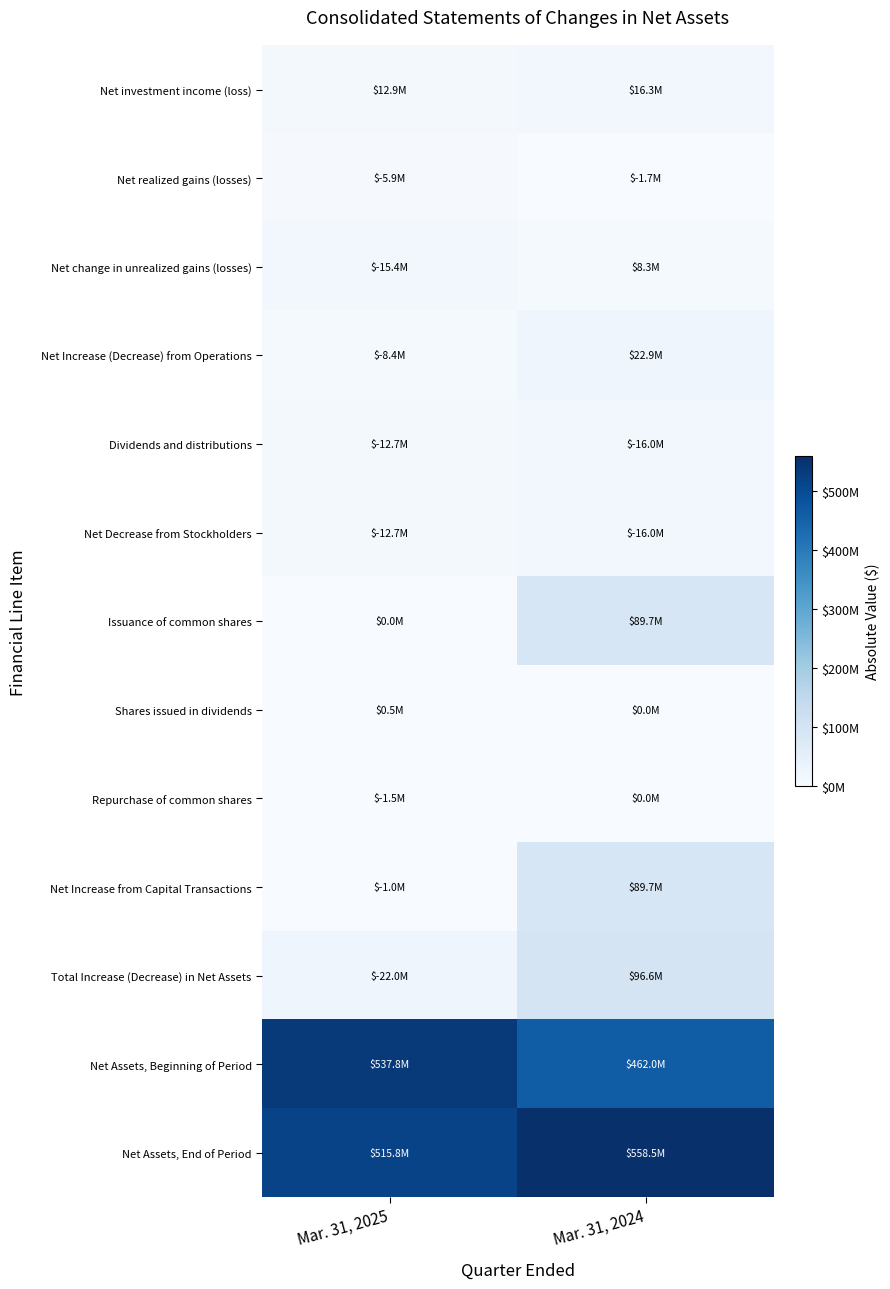

Reading left to right, transcribe all the data shown in this chart.

Net investment income (loss): Mar. 31, 2025=12913151	Mar. 31, 2024=16318229
Net realized gains (losses): Mar. 31, 2025=5894493	Mar. 31, 2024=1736331
Net change in unrealized gains (losses): Mar. 31, 2025=15407869	Mar. 31, 2024=8298242
Net Increase (Decrease) from Operations: Mar. 31, 2025=8389211	Mar. 31, 2024=22880140
Dividends and distributions: Mar. 31, 2025=12691089	Mar. 31, 2024=15950869
Net Decrease from Stockholders: Mar. 31, 2025=12691089	Mar. 31, 2024=15950869
Issuance of common shares: Mar. 31, 2025=0	Mar. 31, 2024=89652500
Shares issued in dividends: Mar. 31, 2025=514649	Mar. 31, 2024=0
Repurchase of common shares: Mar. 31, 2025=1472064	Mar. 31, 2024=0
Net Increase from Capital Transactions: Mar. 31, 2025=957415	Mar. 31, 2024=89652500
Total Increase (Decrease) in Net Assets: Mar. 31, 2025=22037715	Mar. 31, 2024=96581771
Net Assets, Beginning of Period: Mar. 31, 2025=537844969	Mar. 31, 2024=461955393
Net Assets, End of Period: Mar. 31, 2025=515807254	Mar. 31, 2024=558537164